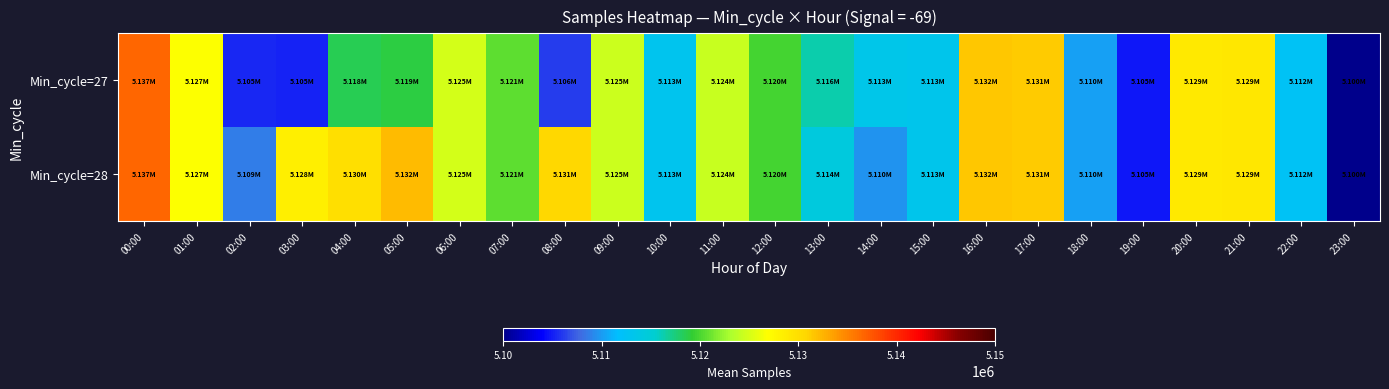

Which series has the largest total across all categories?

Min_cycle=28